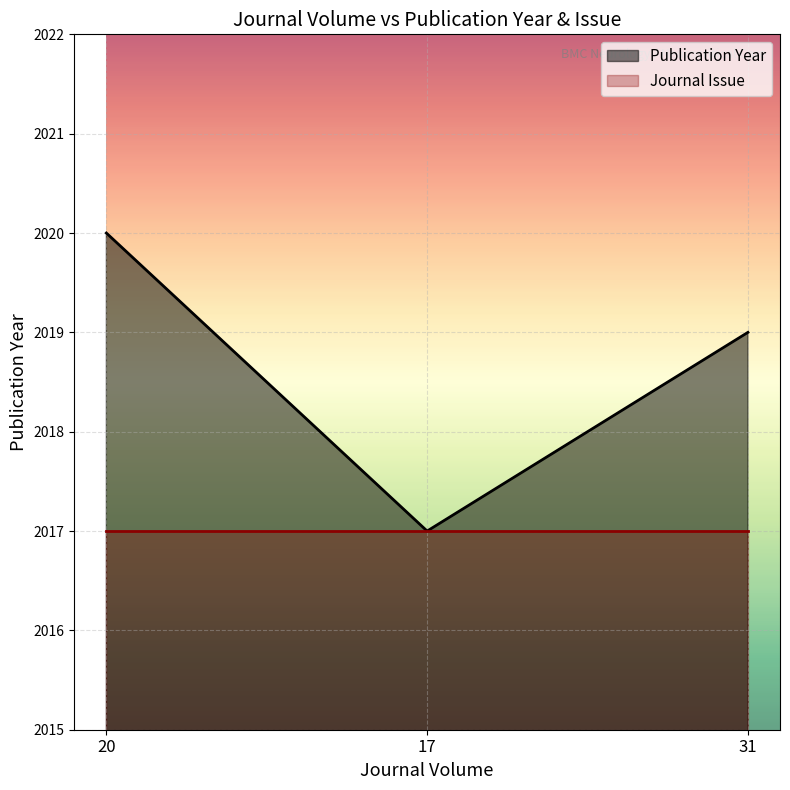

What is the maximum value shown in the chart?

2020